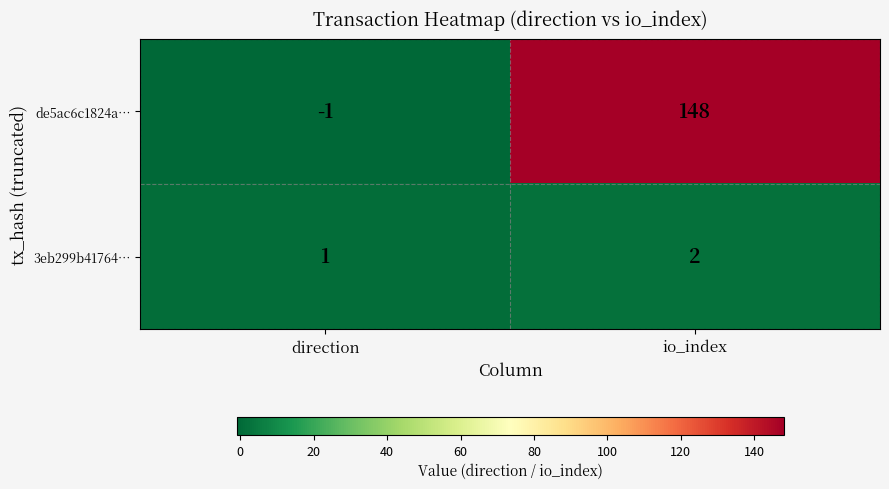

Which series has the largest total across all categories?

de5ac6c1824a…